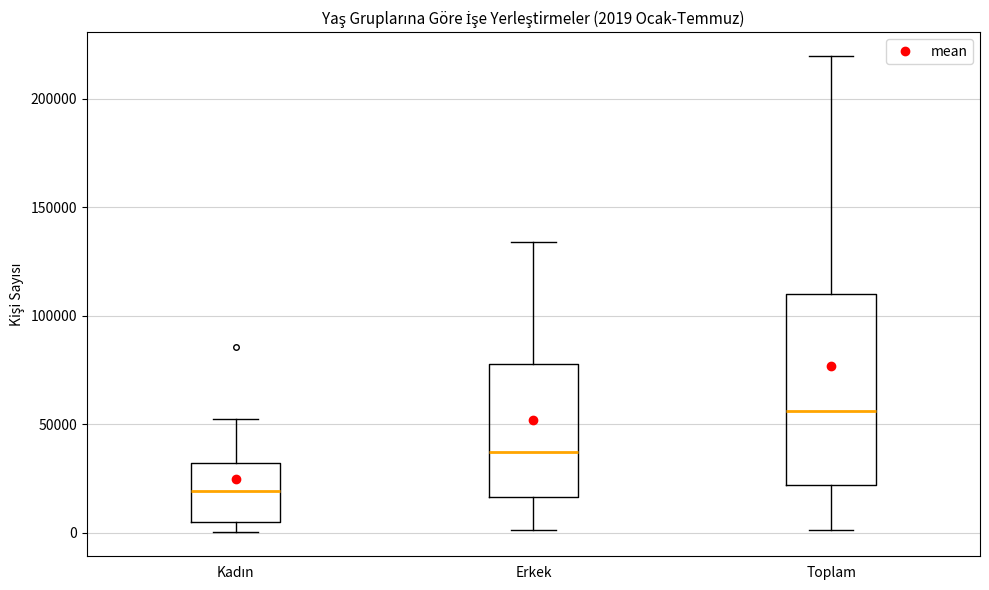

Comparing the boxes themselves (not the whiskers), which one is the tallest?

Toplam